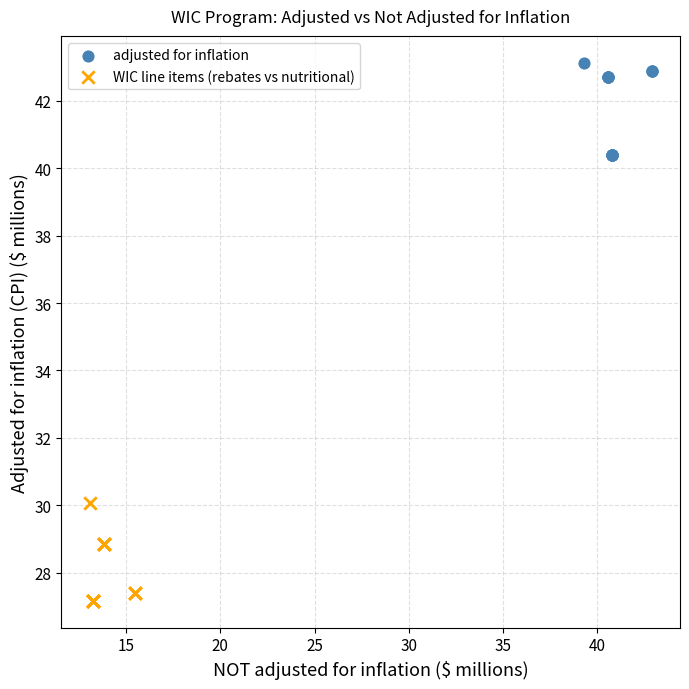

Which series reaches the minimum Y coordinate?

WIC line items (rebates vs nutritional)